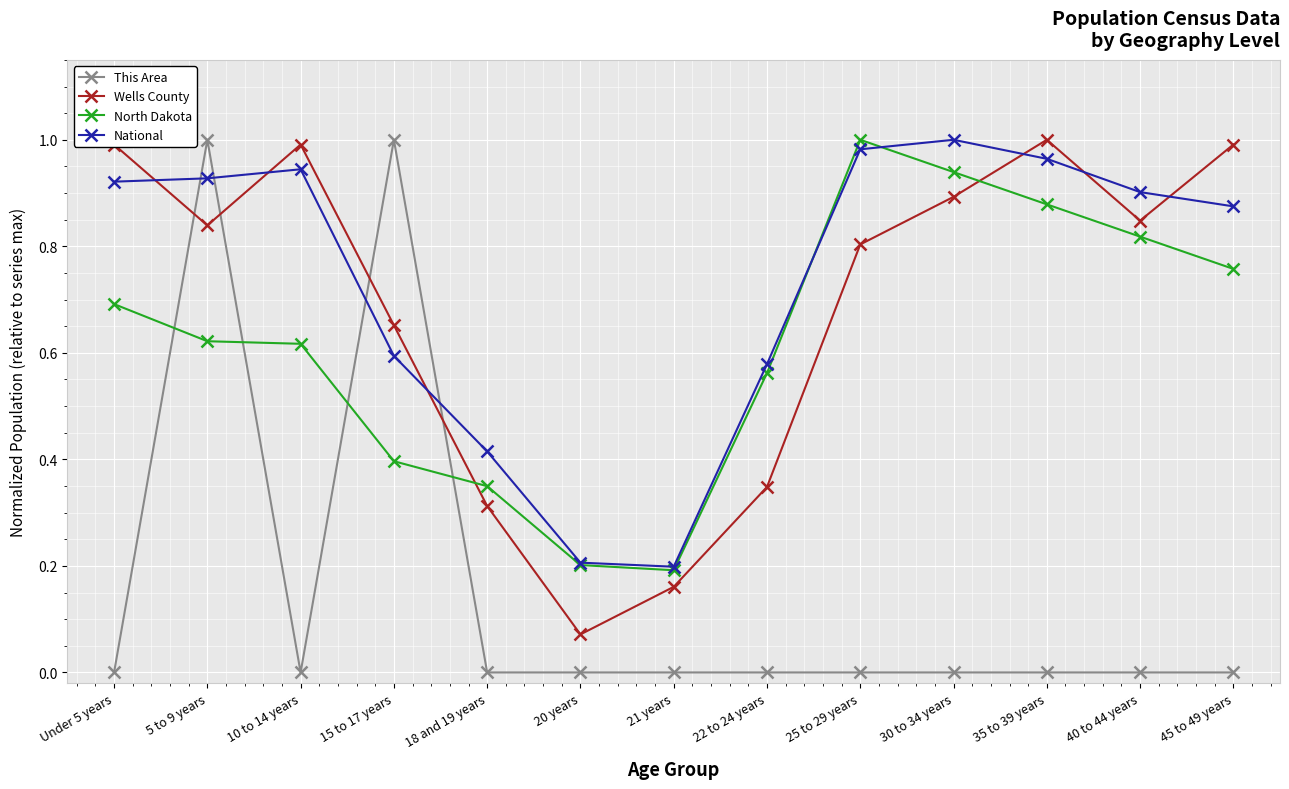

Which series has the largest range (max minus min)?

This Area